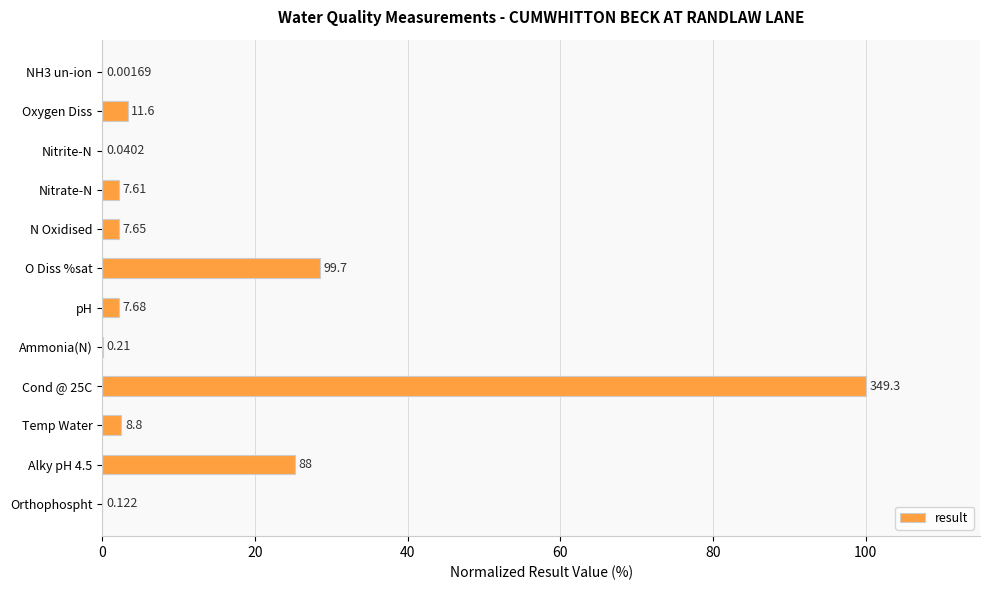

Are the bars horizontal?

Yes